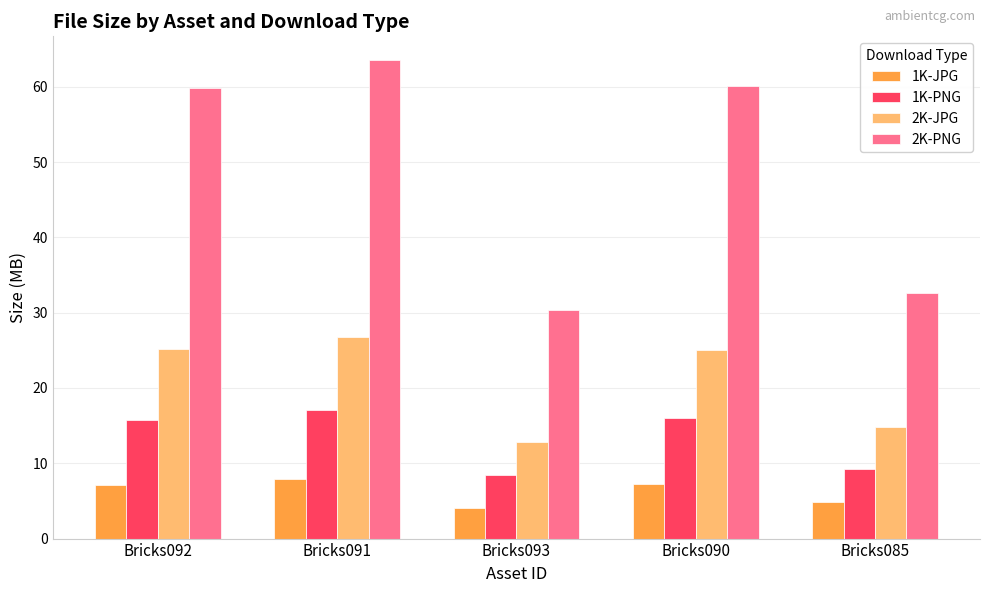

What position from the left is Bricks092?

1